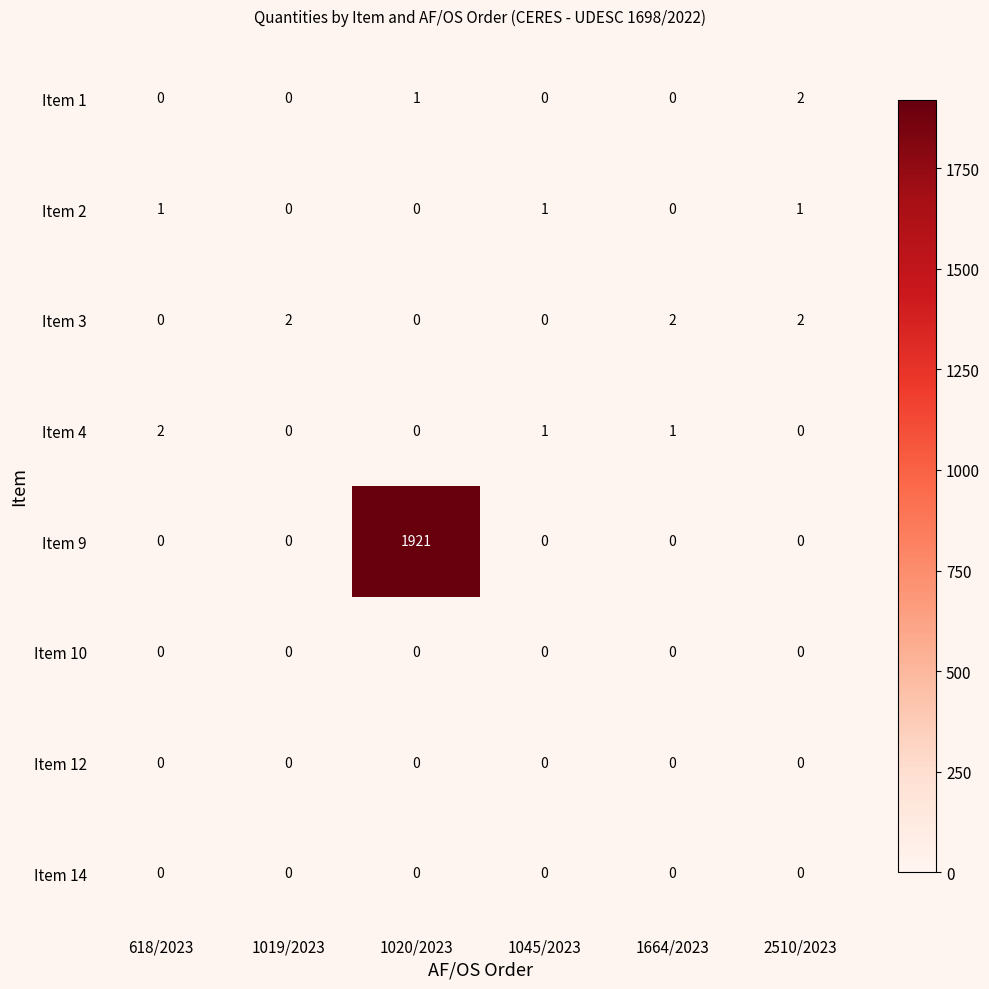

Which category has the highest value across all series?

1020/2023